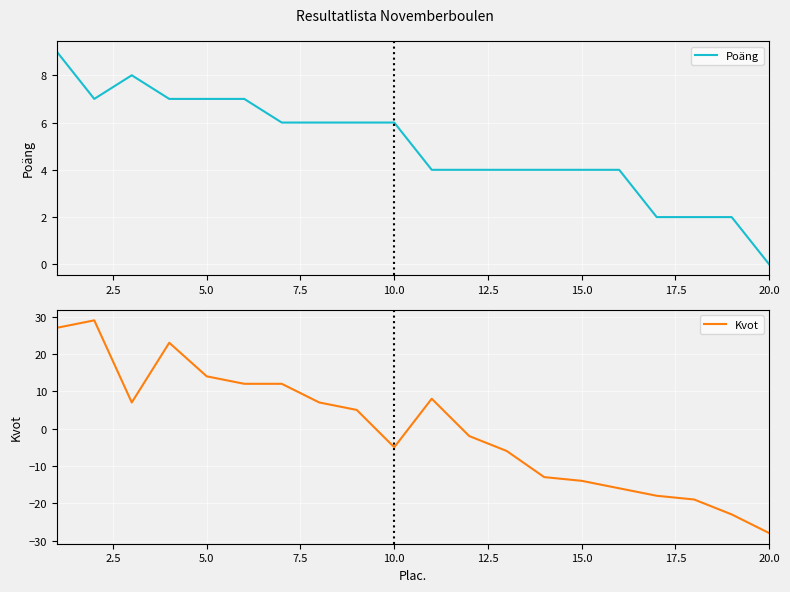

At which label does Poäng reach its minimum?

20.0